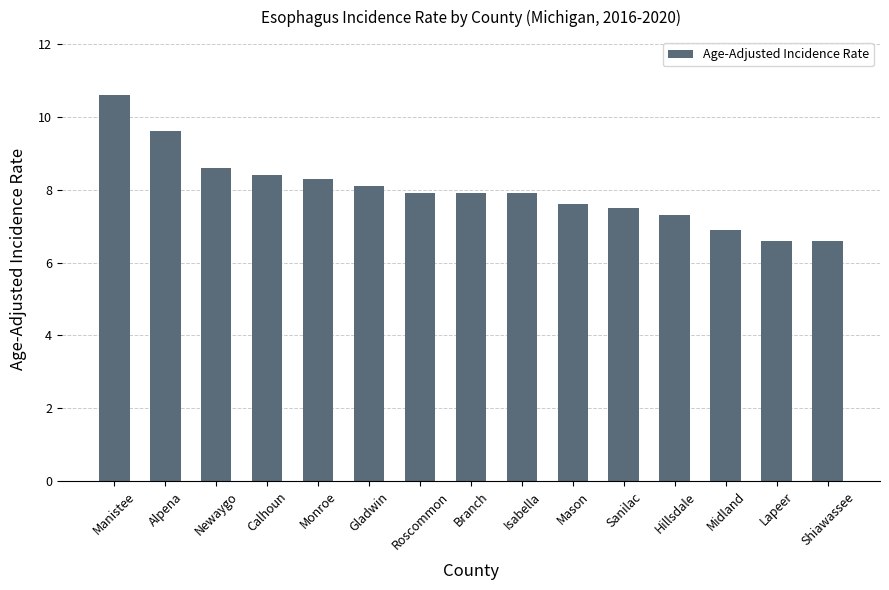

Which has a higher value, Newaygo or Branch?

Newaygo